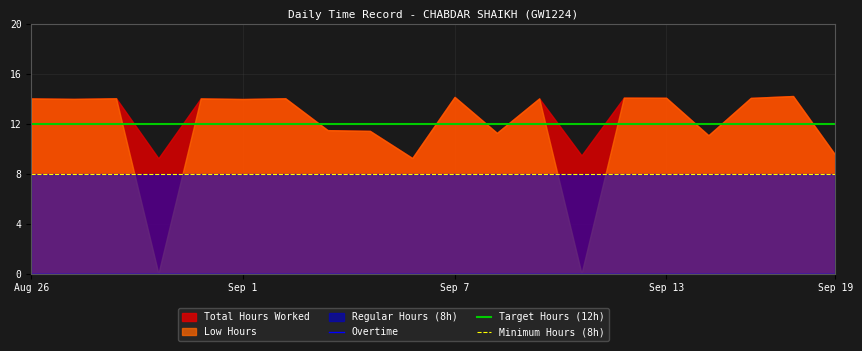

What value does the Regular Hours series have at 19-Sat?

8.0